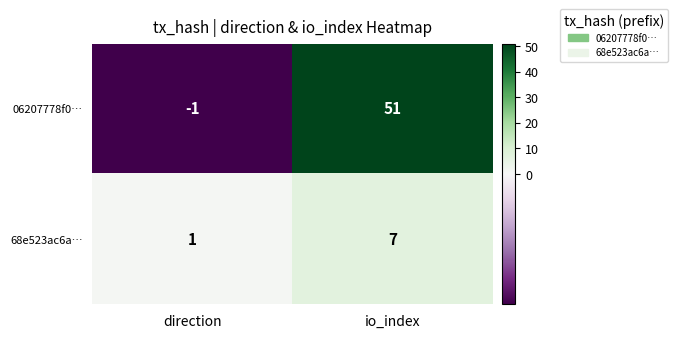

How many negative values does the 06207778f0… series have?

1